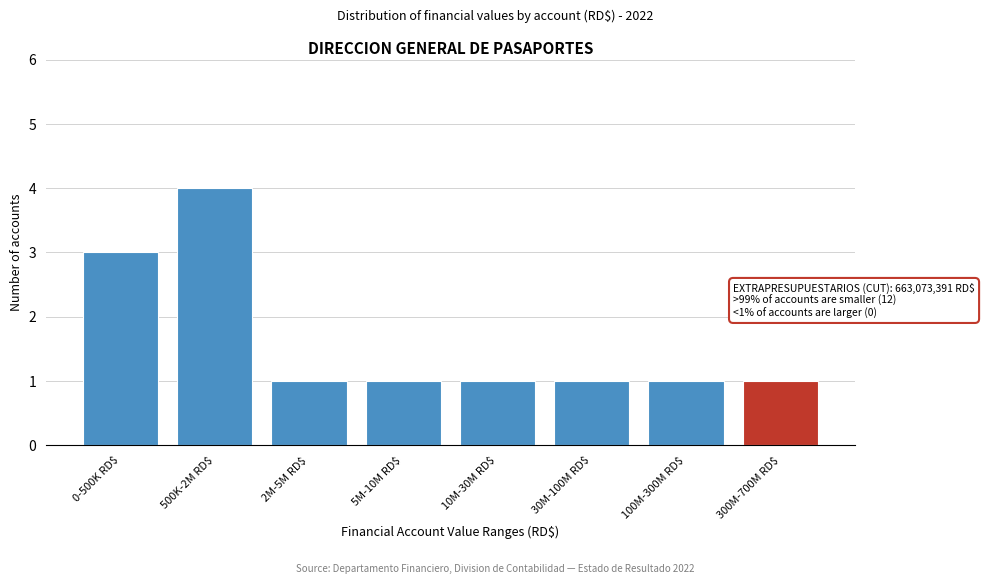

Reading left to right, transcribe all the data shown in this chart.

3	4	1	1	1	1	1	1